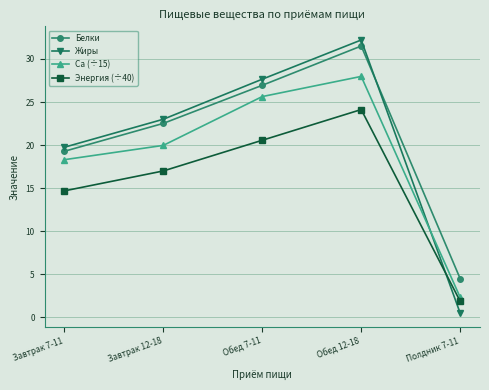

Rank the series at Завтрак 7-11 from lowest to highest value.

Энергия (÷40), Ca (÷15), Белки, Жиры